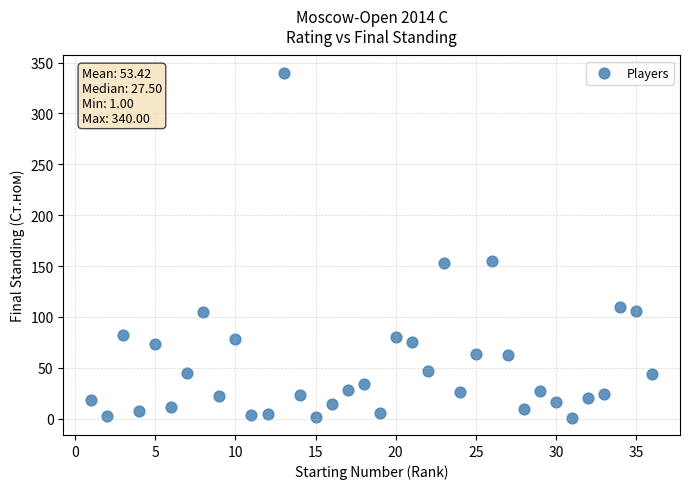

What is the range of X values (max minus min)?

35